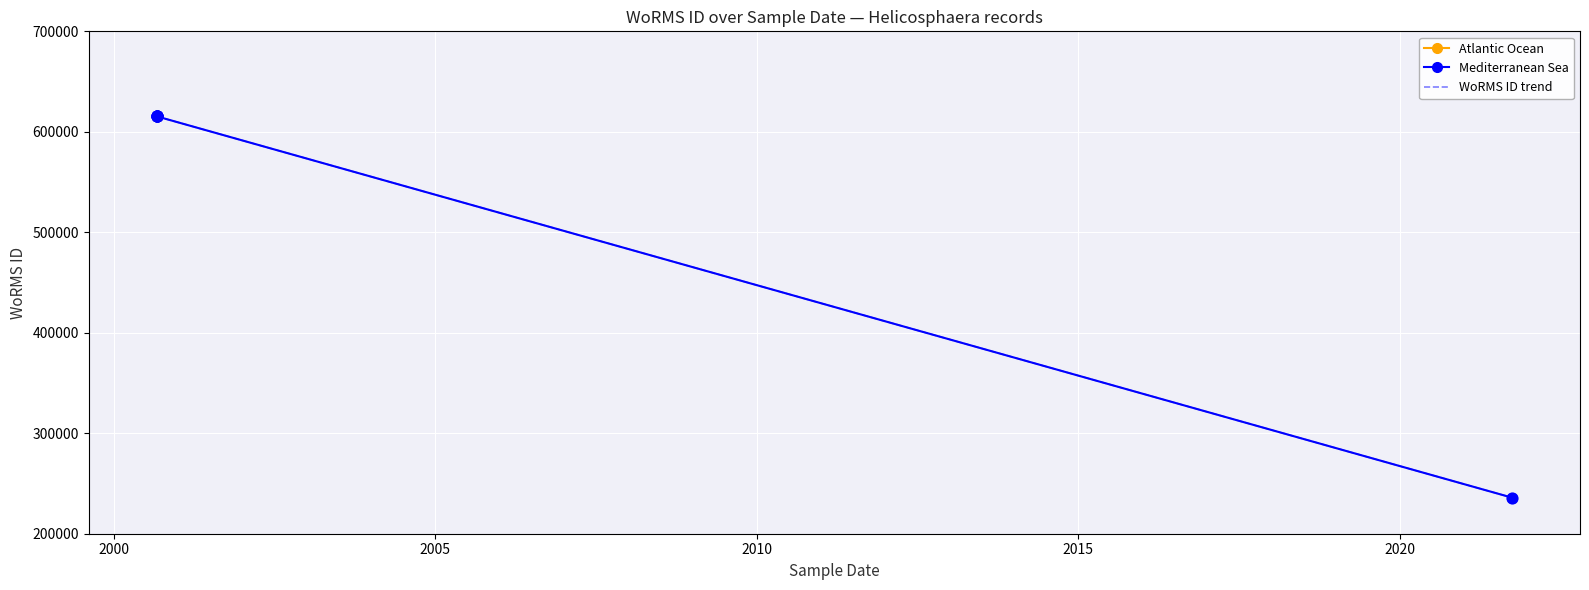

What is the ratio of the value at 2000-09-01 to the value at 2000-09-01?

1.0